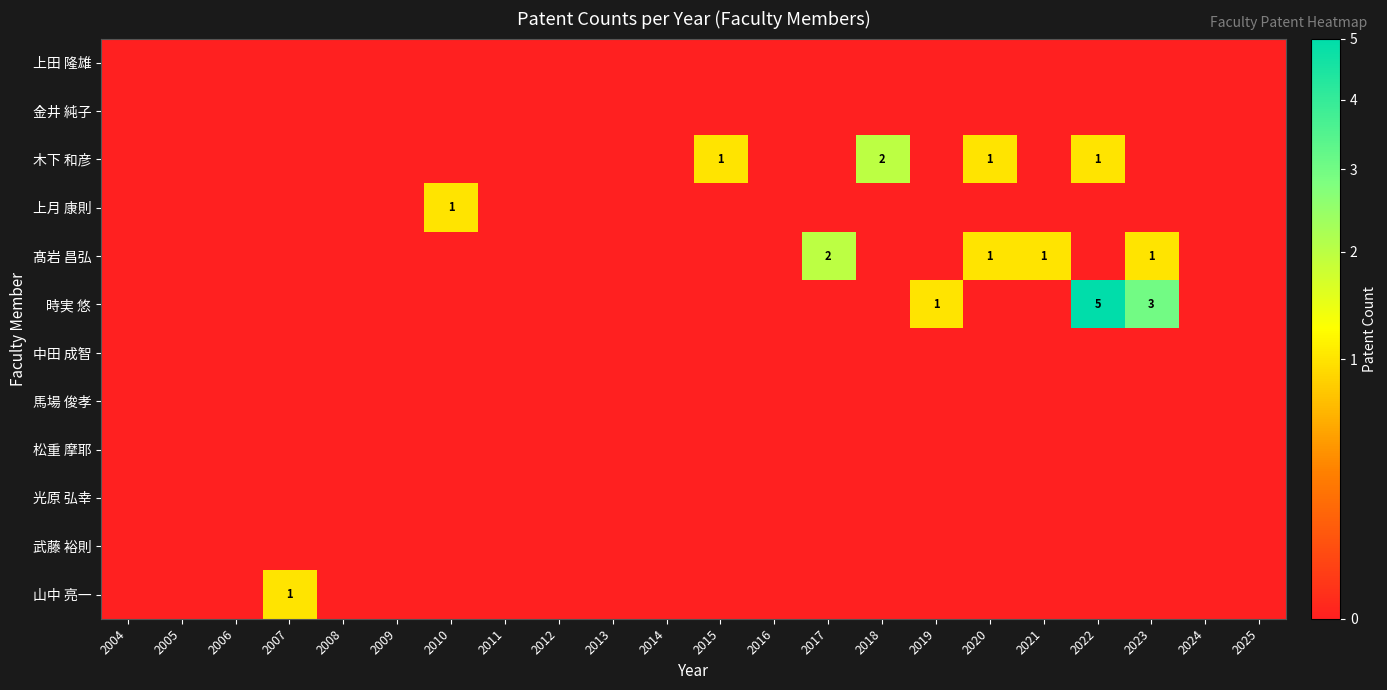

Which has a higher value, 2018 or 2021?

2018